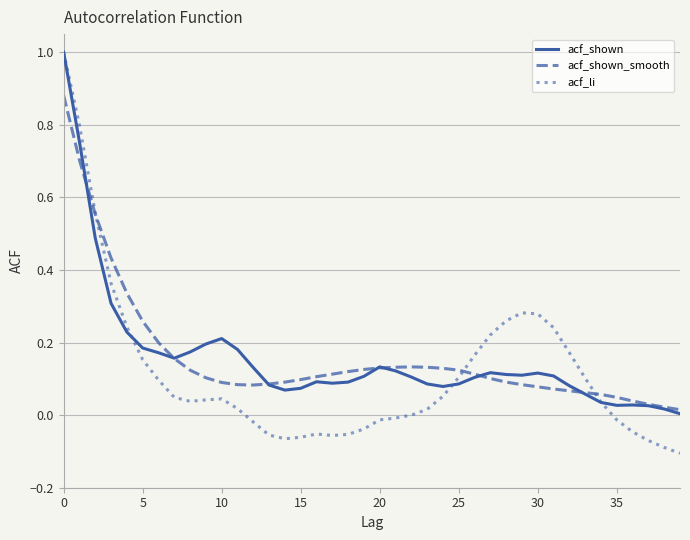

True or false: acf_li has more than 0 points higher than both neighbors.

True